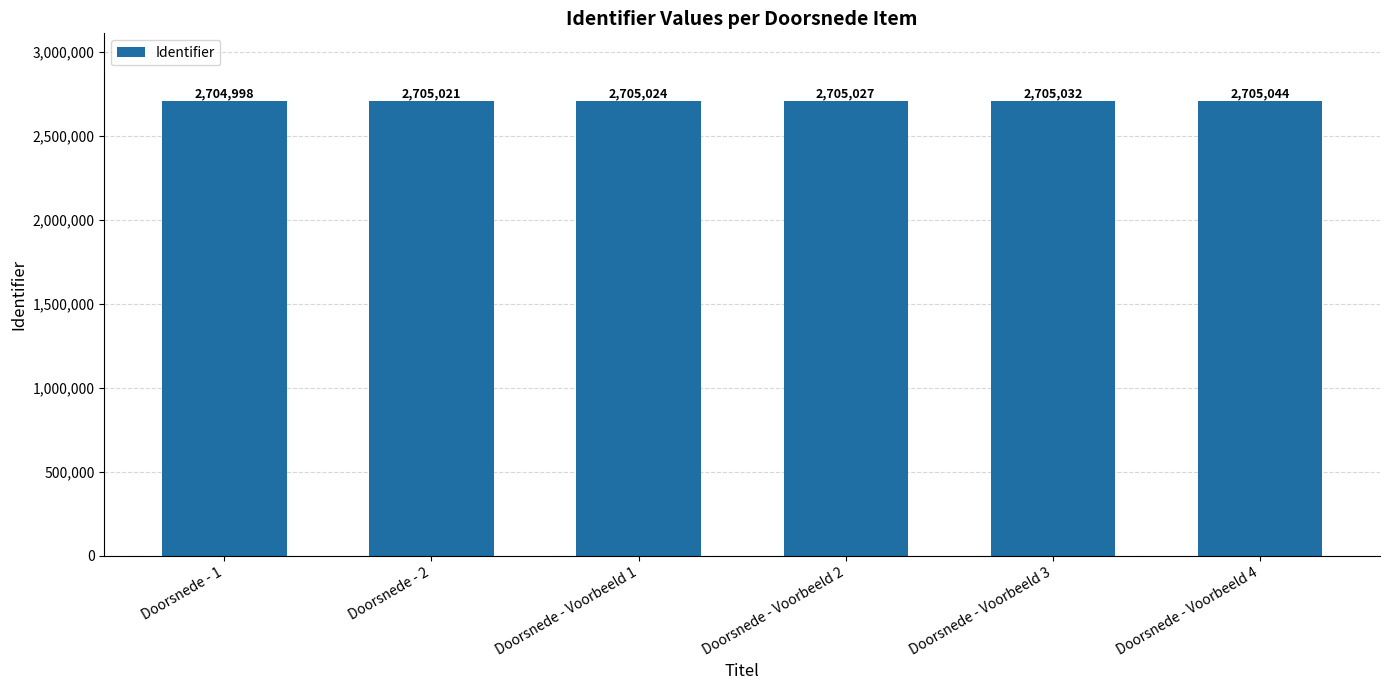

Which has a higher value, Doorsnede - Voorbeeld 1 or Doorsnede - 1?

Doorsnede - Voorbeeld 1